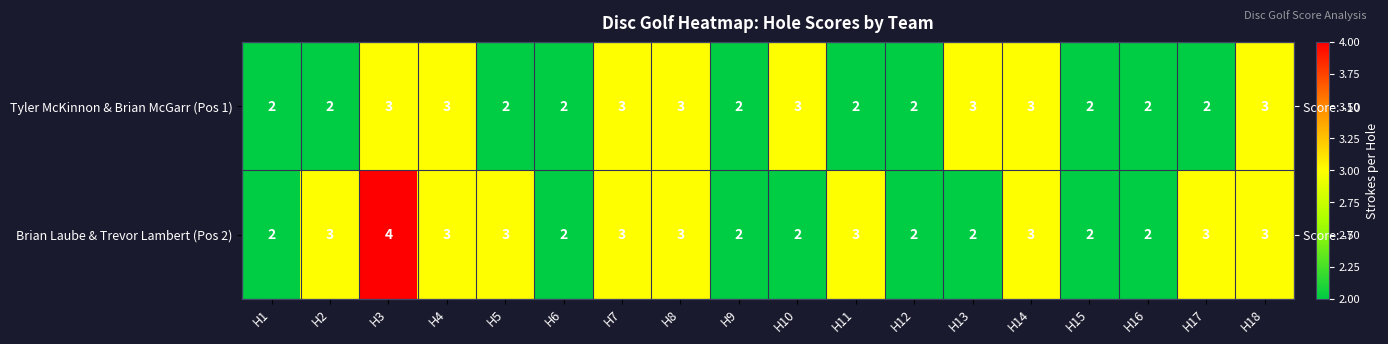

What is the maximum value shown in the chart?

4